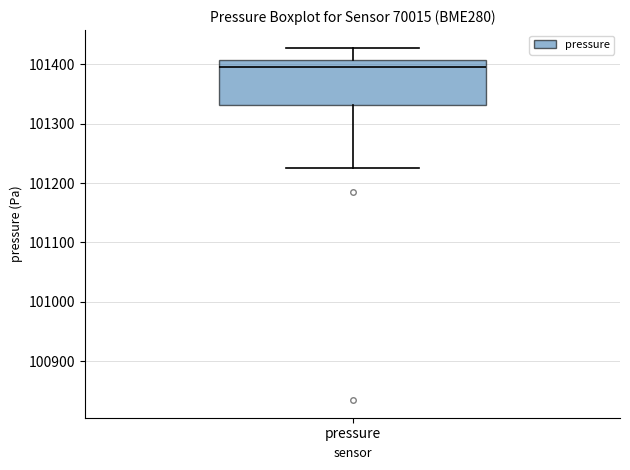

Transcribe this box plot: give where the median line is, the range the box spans, and where the two whiskers end, as read against the y-axis. The values are not printed on the chart, so give them approximately, as read against the axis.

median 101400, box 101330 to 101410, whiskers 101230 to 101430